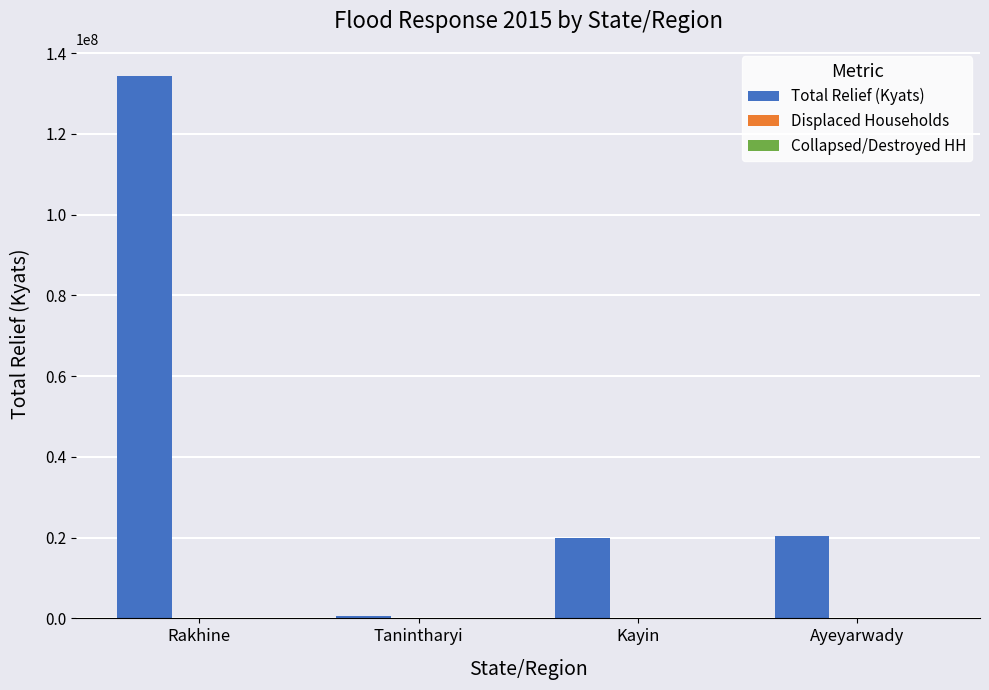

Which label corresponds to the largest value in the chart?

Rakhine